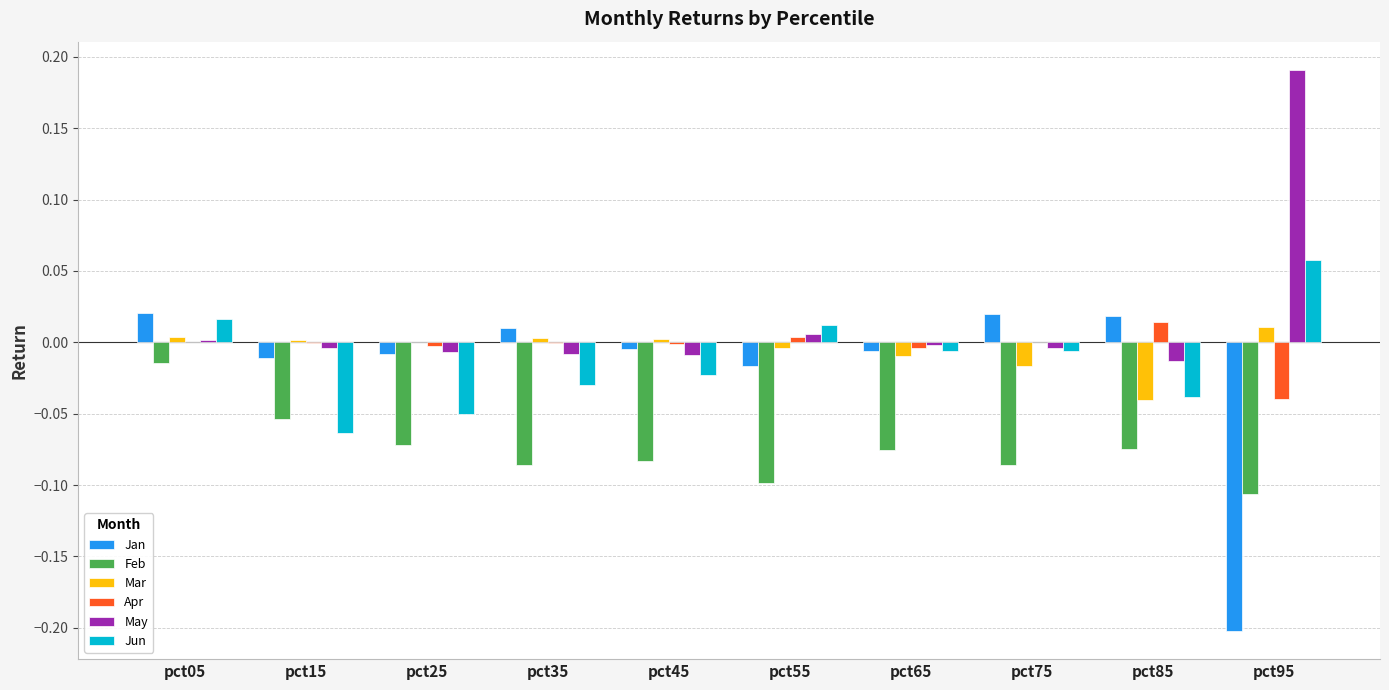

Which category has the highest value in the May series?

pct95